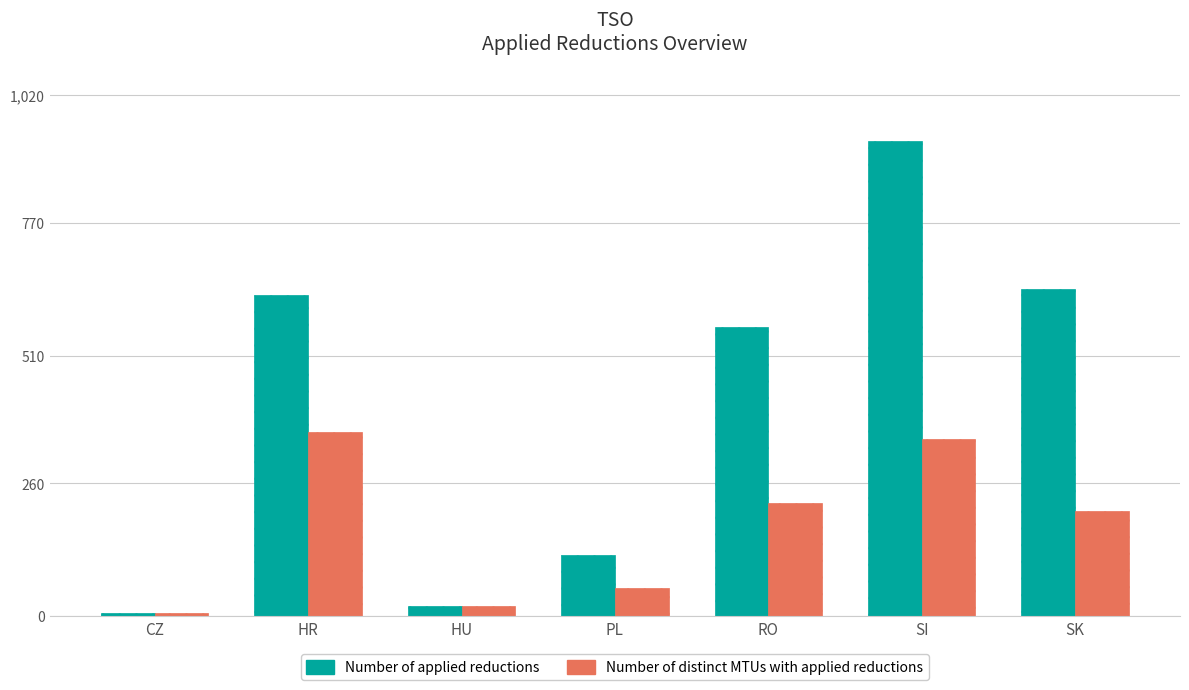

Where is Number of applied reductions nearest to the value 468?

RO